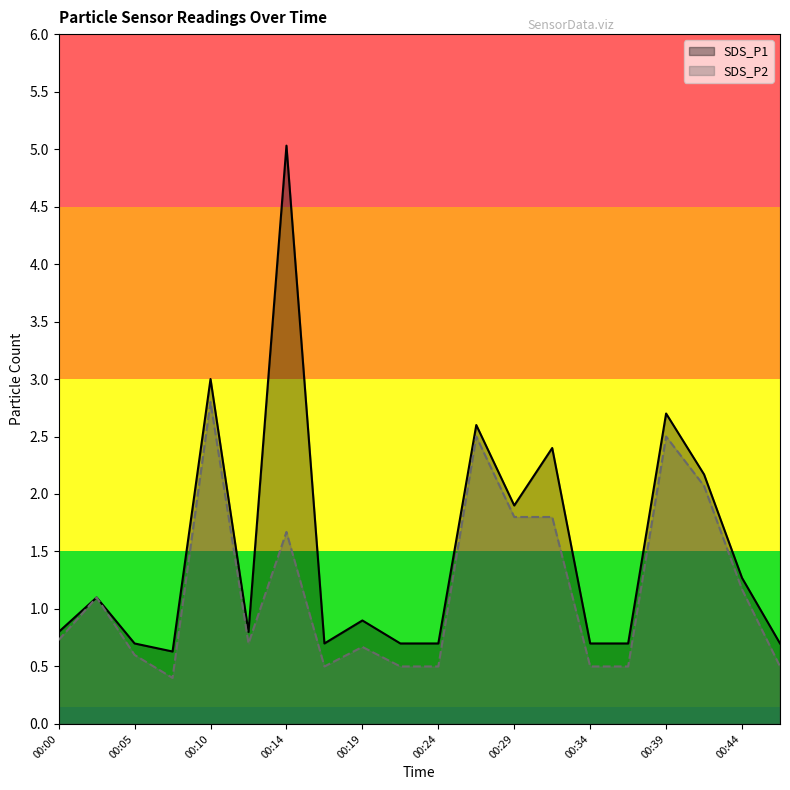

Read the SDS_P1 value at 00:07.

0.6